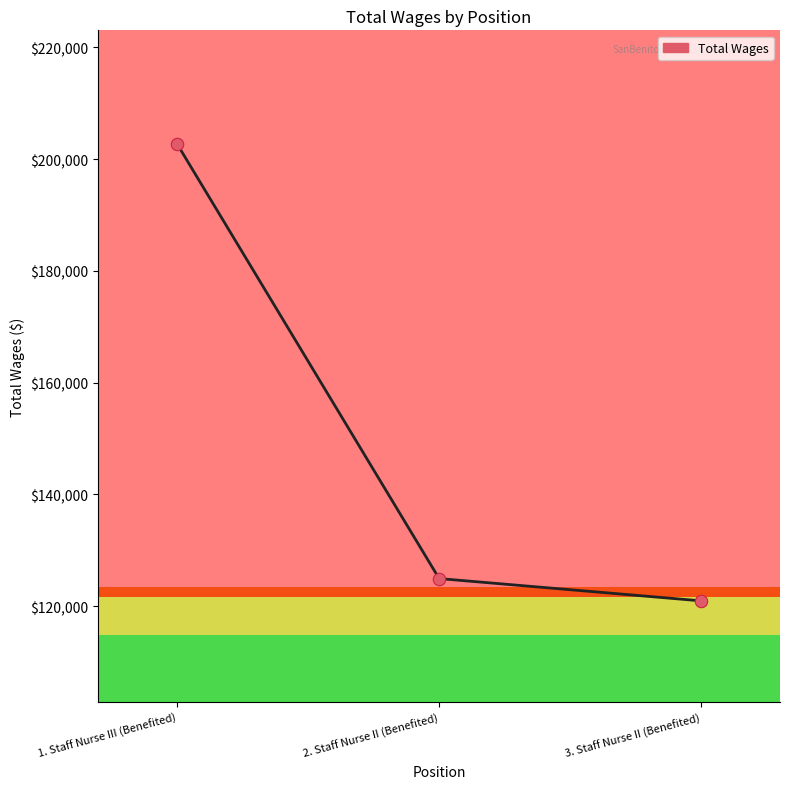

Which has a higher value, 2. Staff Nurse II (Benefited) or 1. Staff Nurse III (Benefited)?

1. Staff Nurse III (Benefited)